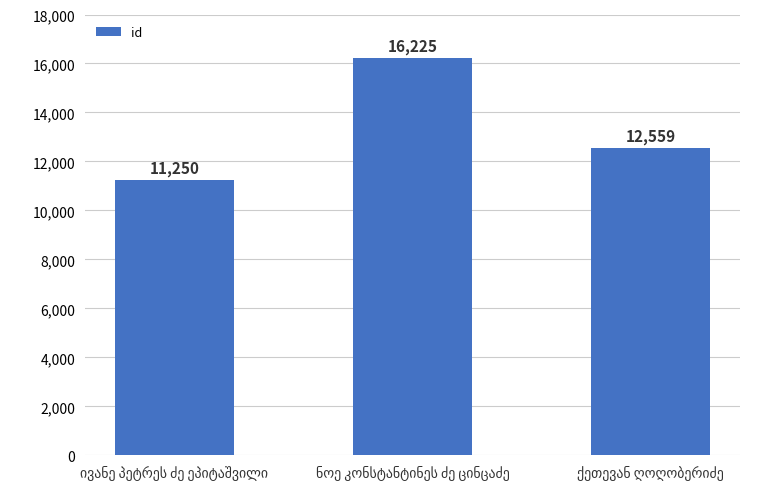

What is the value of the 1st bar from the left?

11250